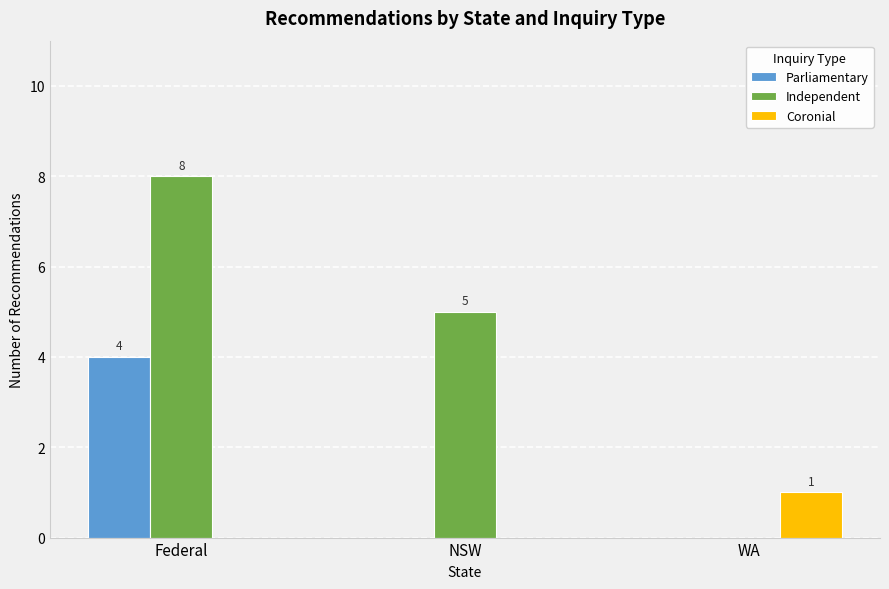

Which series changed the most between Federal and WA?

Independent